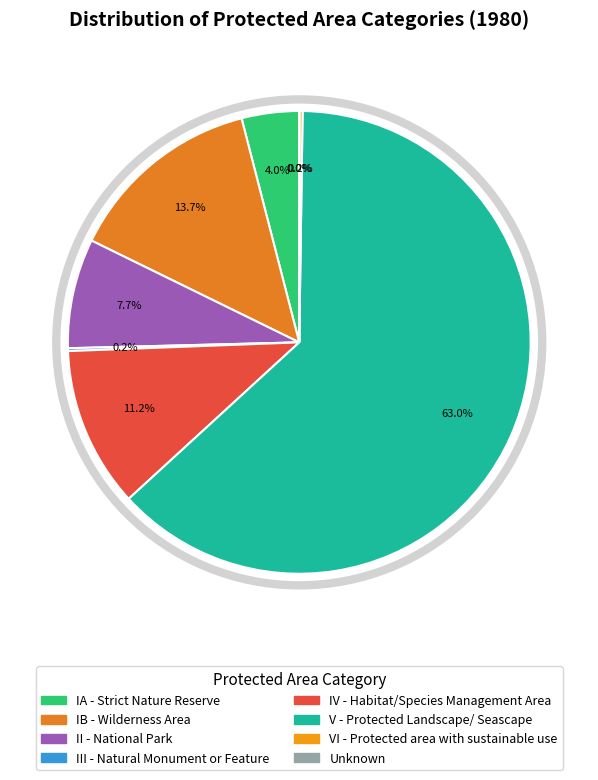

To the nearest percent, what is the average slice percentage?

12%